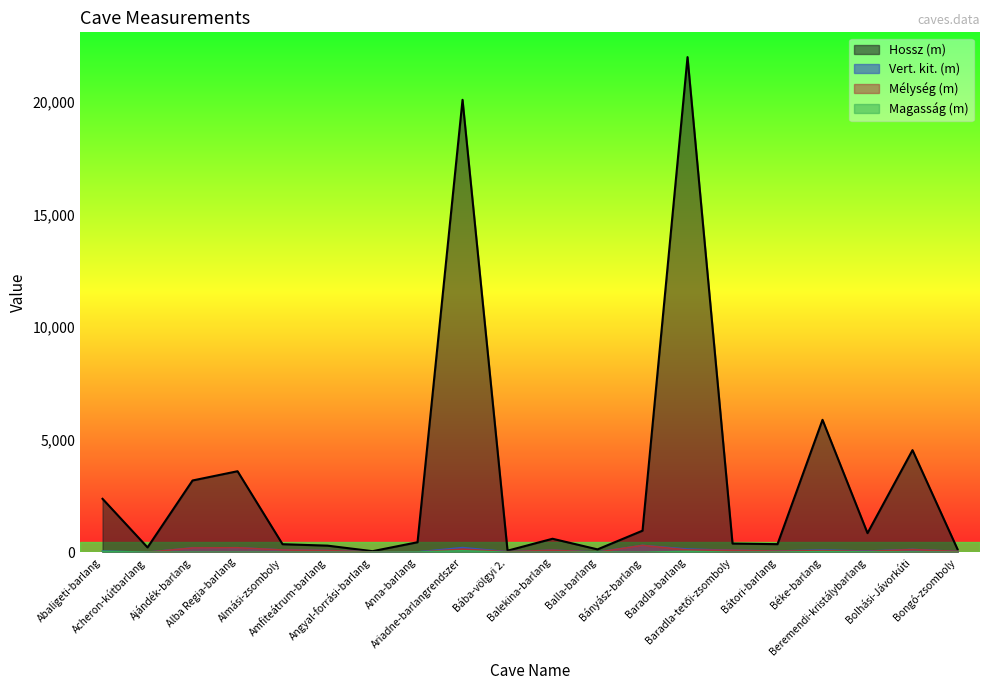

The Magasság (m) series shows -42.2 at Bányász-barlang. True or false?

False